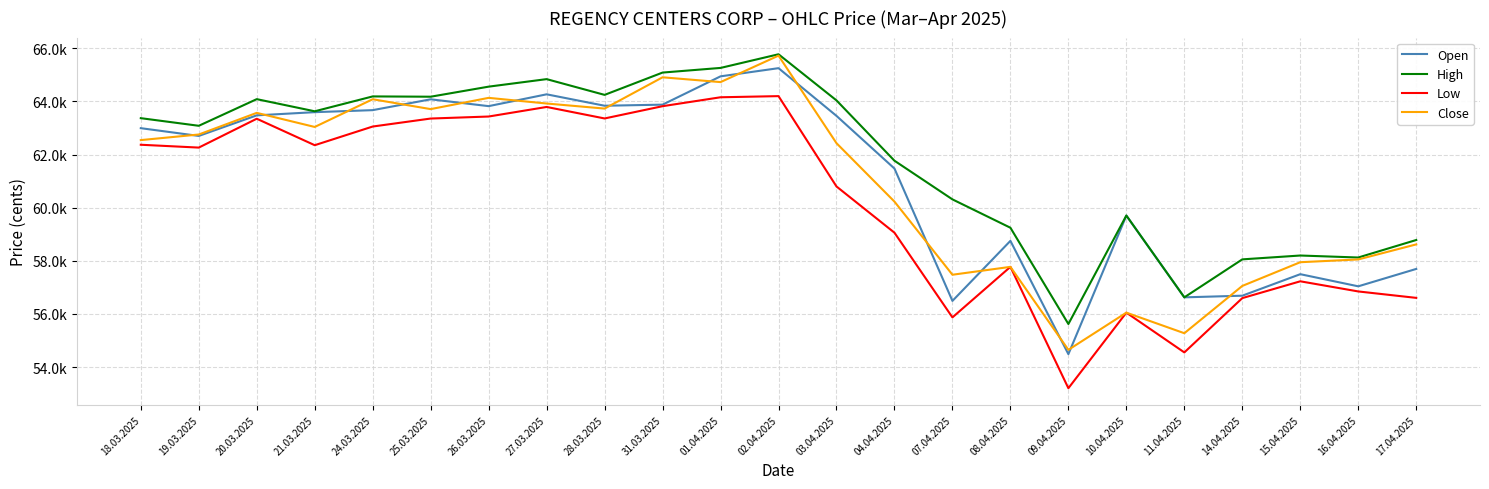

Does the chart display data point markers on the line(s)?

No